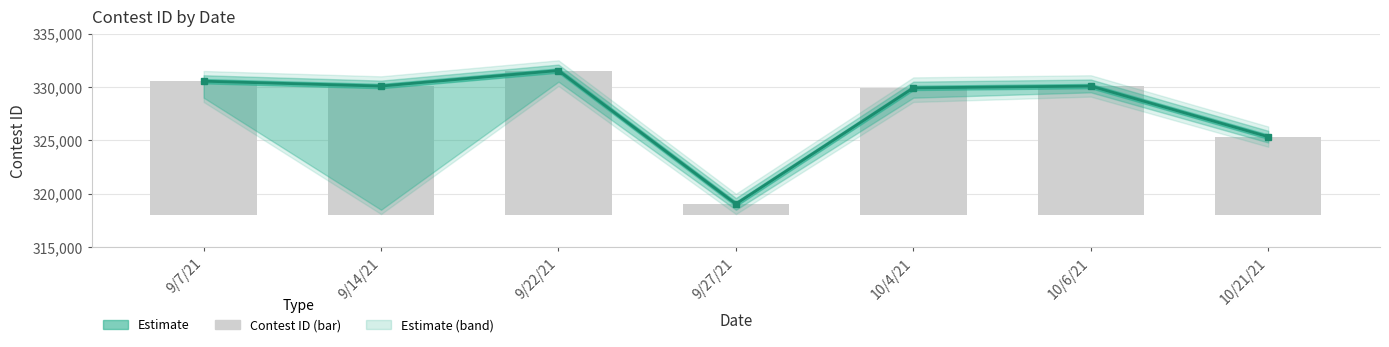

Which has a higher value, 10/4/21 or 10/6/21?

10/6/21